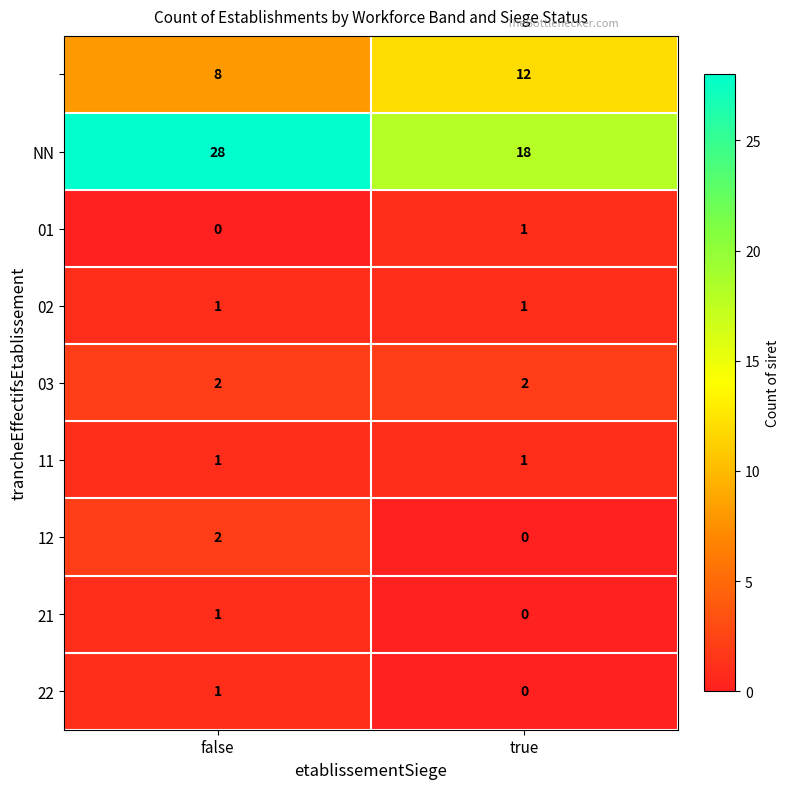

What is the maximum value shown in the chart?

28